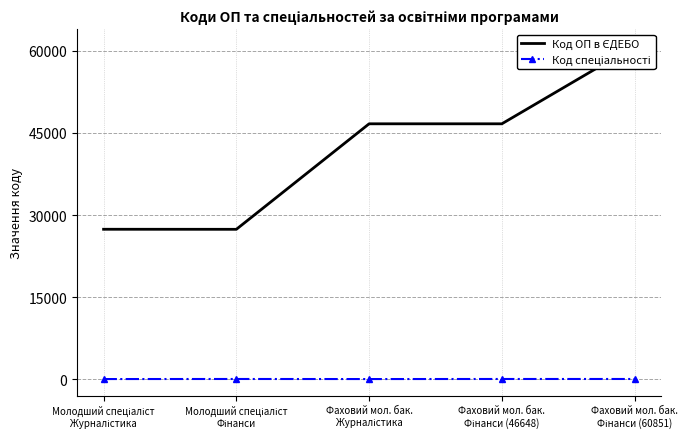

What is the label of the 2nd point from the left?

Молодший спеціаліст
Фінанси